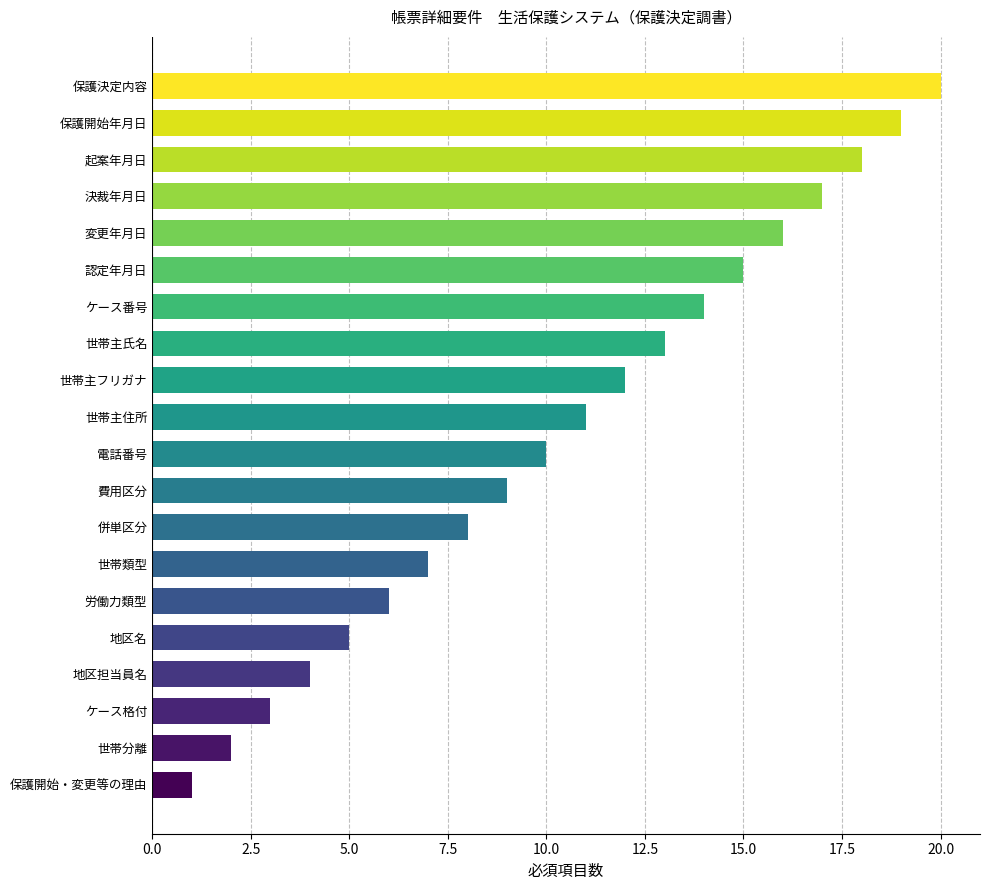

True or false: the data shows 12 at 世帯主フリガナ.

True